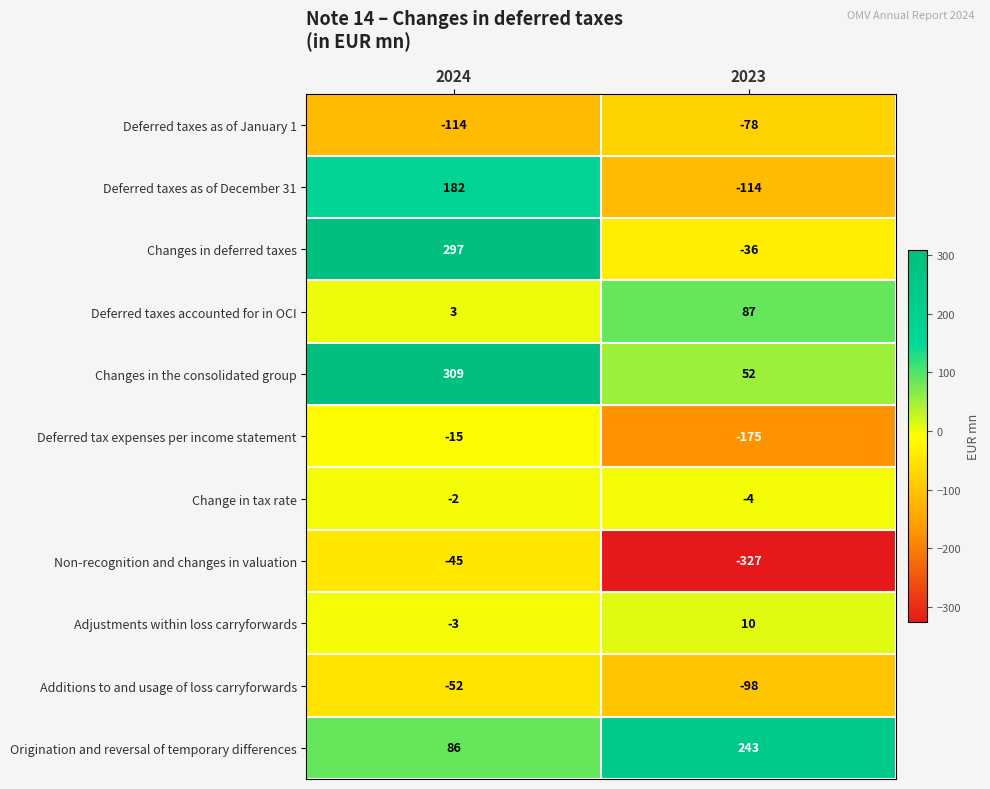

Which series has the largest range (max minus min)?

Changes in deferred taxes